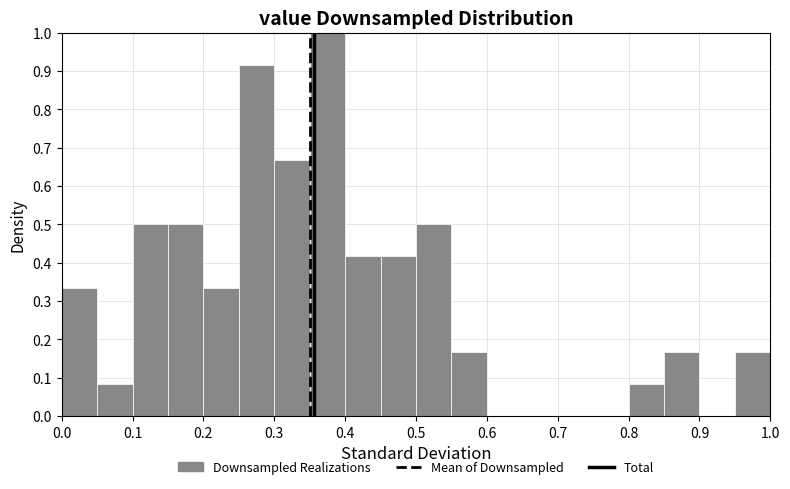

Reading left to right, list every bar in this chart as the range it spans on the x-axis followed by its height. The values are not printed on the chart, so give them approximately, as read against the axis.

0.00 to 0.05: 0.33
0.05 to 0.10: 0.08
0.10 to 0.15: 0.50
0.15 to 0.20: 0.50
0.20 to 0.25: 0.33
0.25 to 0.30: 0.92
0.30 to 0.35: 0.67
0.35 to 0.40: 1.00
0.40 to 0.45: 0.42
0.45 to 0.50: 0.42
0.50 to 0.55: 0.50
0.55 to 0.60: 0.17
0.60 to 0.65: 0
0.65 to 0.70: 0
0.70 to 0.75: 0
0.75 to 0.80: 0
0.80 to 0.85: 0.08
0.85 to 0.90: 0.17
0.90 to 0.95: 0
0.95 to 1.00: 0.17